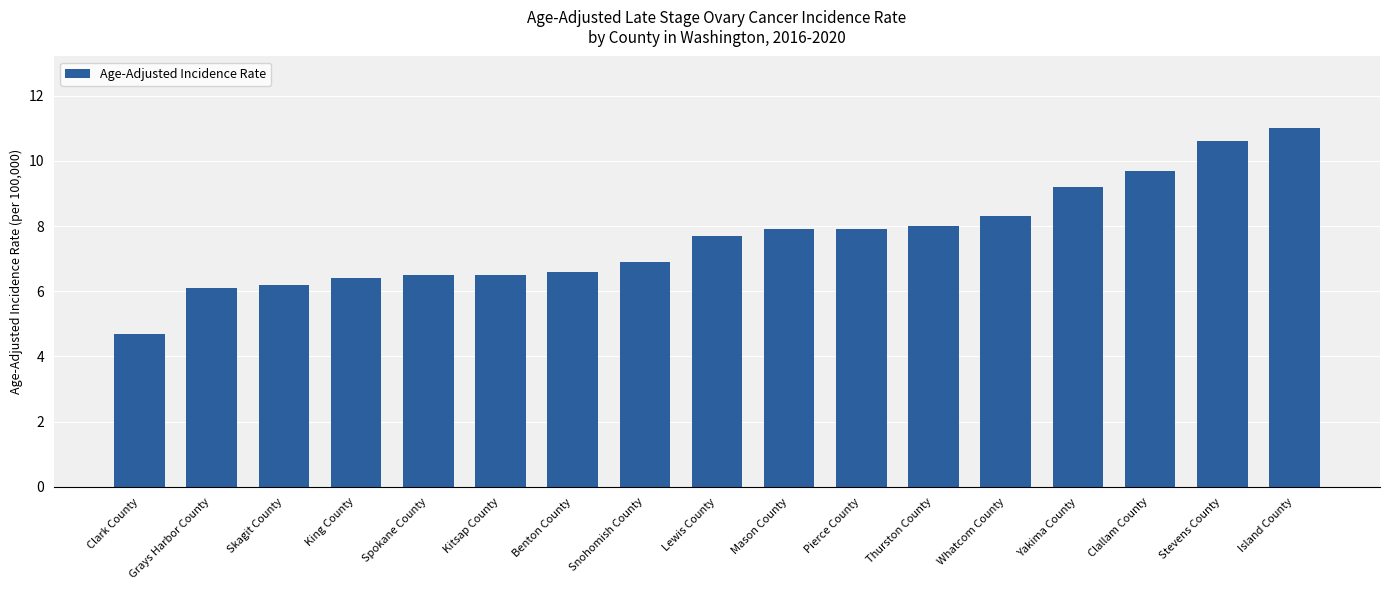

The value at Whatcom County is 8.3. True or false?

True